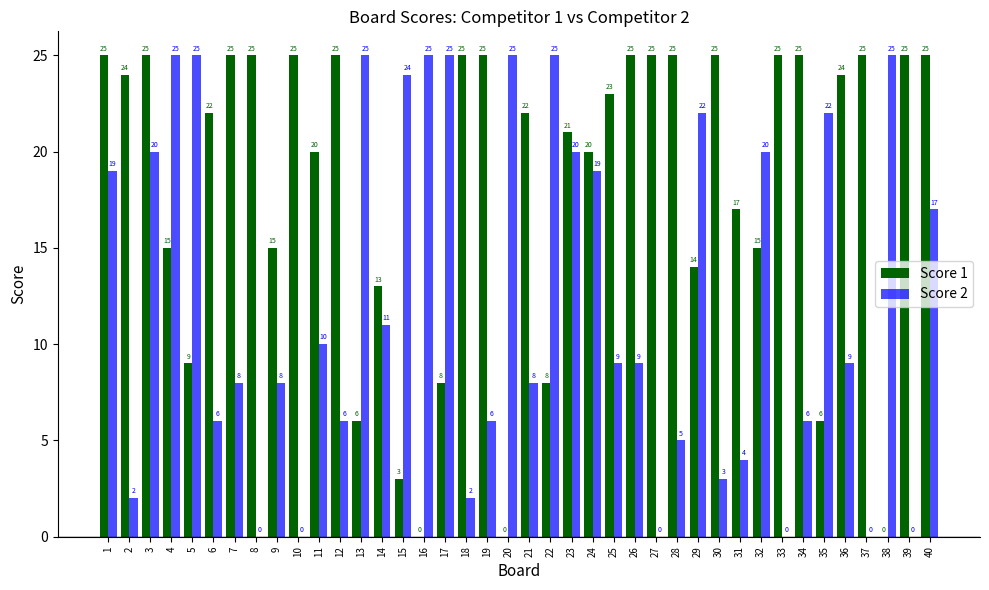

What is the maximum value shown in the chart?

25